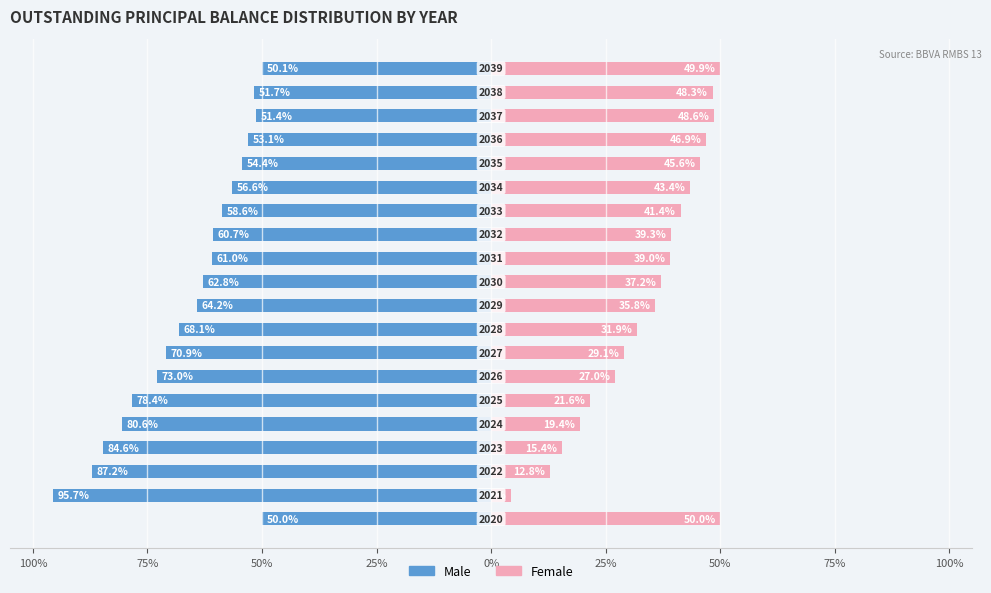

How many bars are there in each group?

2